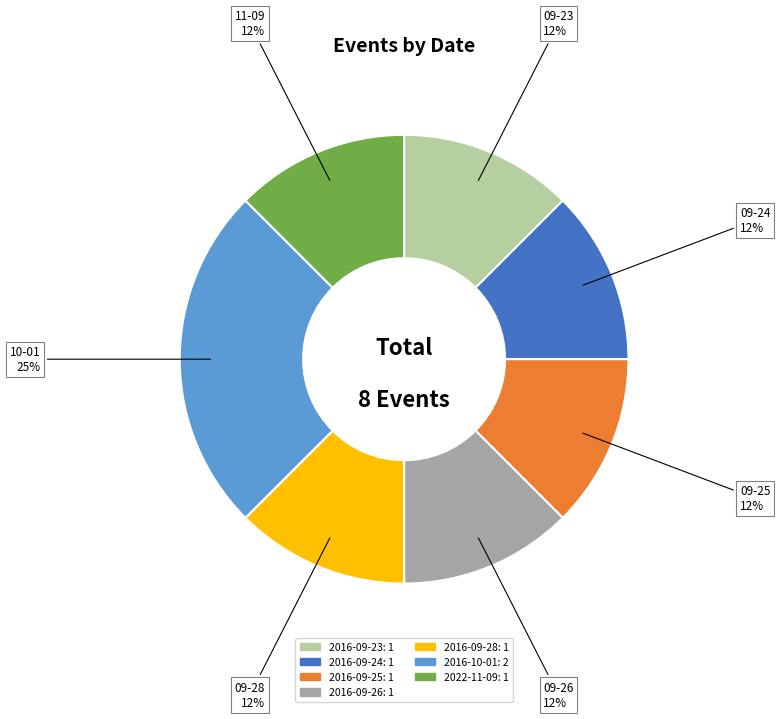

Is it true that 2022-11-09 is 19% of the pie?

False